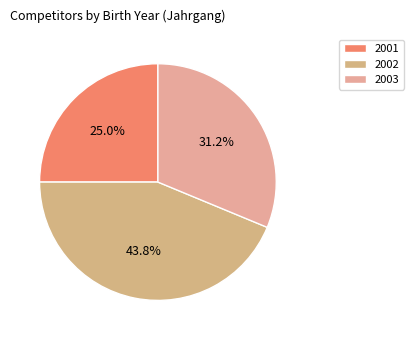

What is the smallest slice in the pie chart?

2001